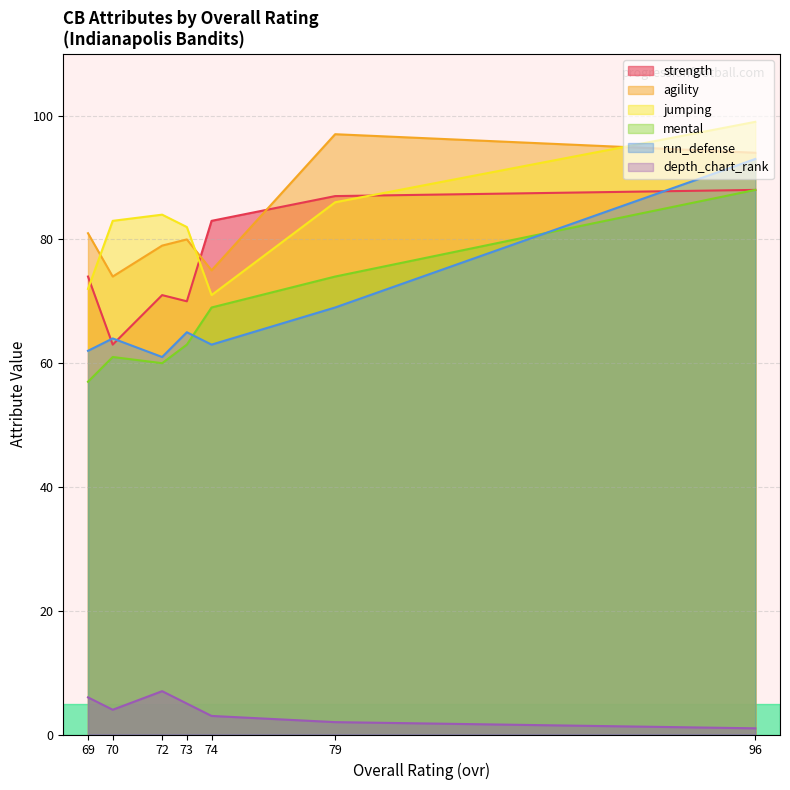

Reading left to right, what are all the values shown in this chart?

strength: 96=88	79=87	74=83	73=70	72=71	70=63	69=74
agility: 96=94	79=97	74=75	73=80	72=79	70=74	69=81
jumping: 96=99	79=86	74=71	73=82	72=84	70=83	69=72
mental: 96=88	79=74	74=69	73=63	72=60	70=61	69=57
run_defense: 96=93	79=69	74=63	73=65	72=61	70=64	69=62
depth_chart_rank: 96=1	79=2	74=3	73=5	72=7	70=4	69=6